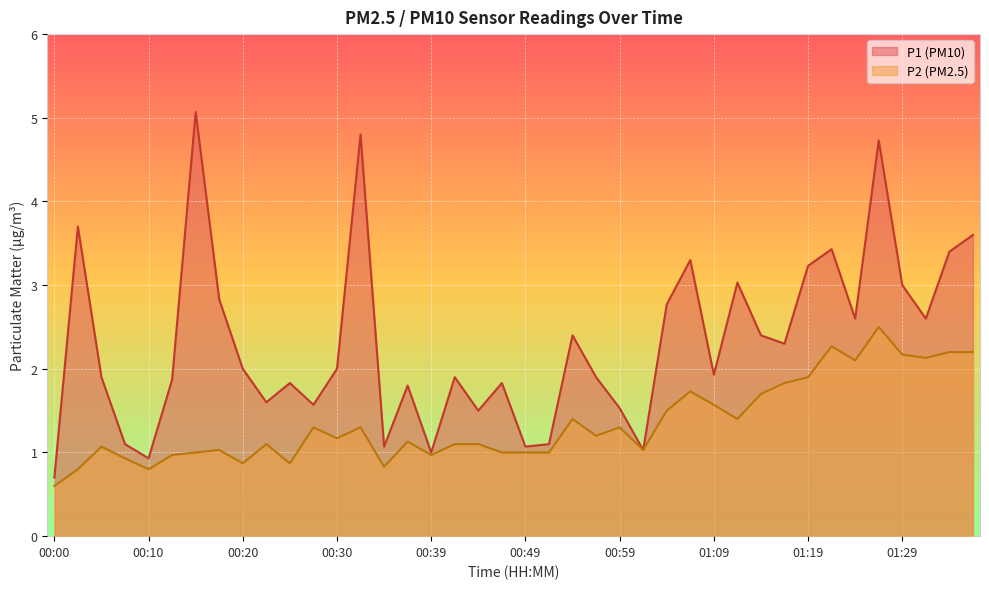

What is the difference between the highest and lowest values at 01:29?

0.8